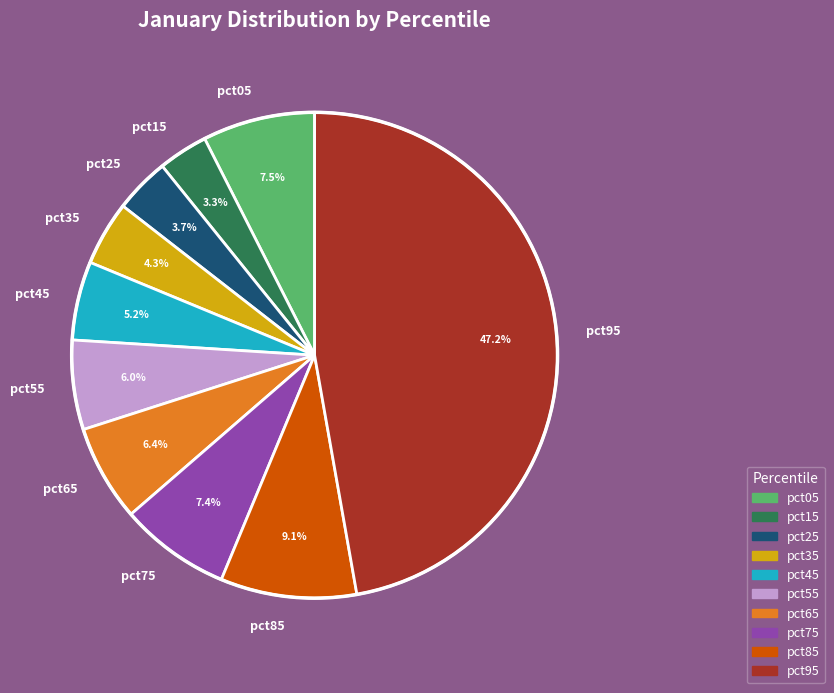

To the nearest percent, what is the difference between the largest and smallest slice percentages?

44%